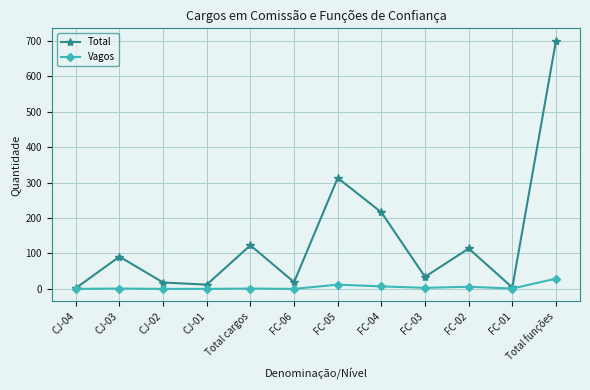

Which series changed the most between Total cargos and FC-01?

Total